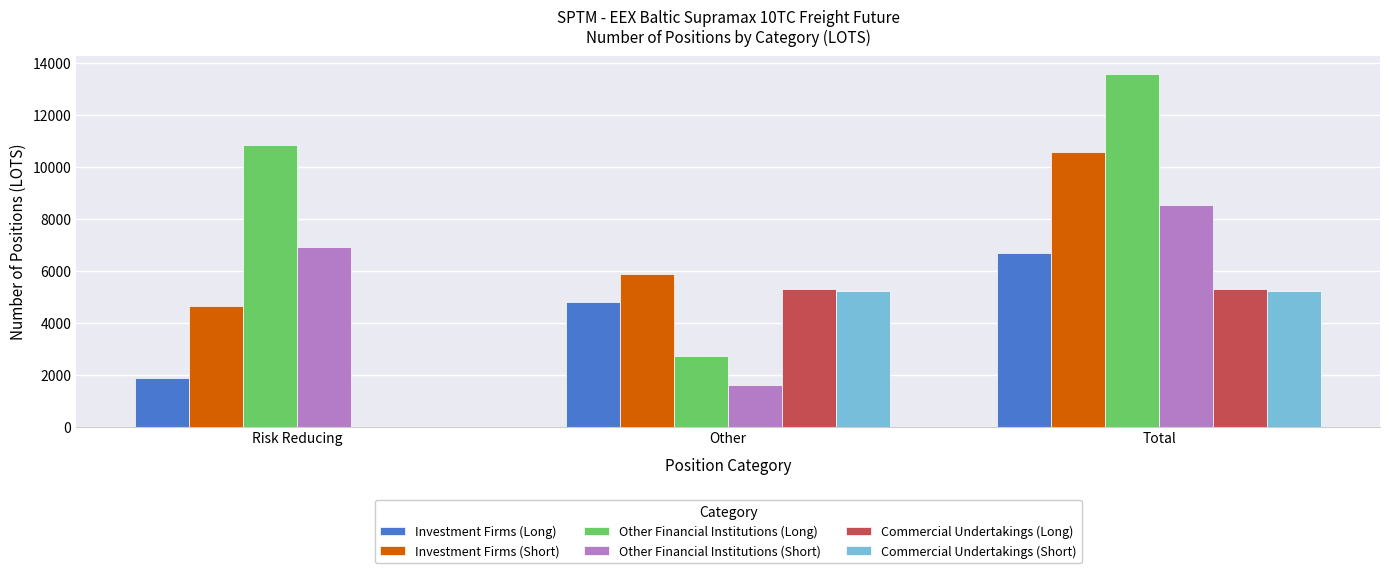

Between Risk Reducing and Total, which series saw the biggest shift?

Investment Firms (Short)